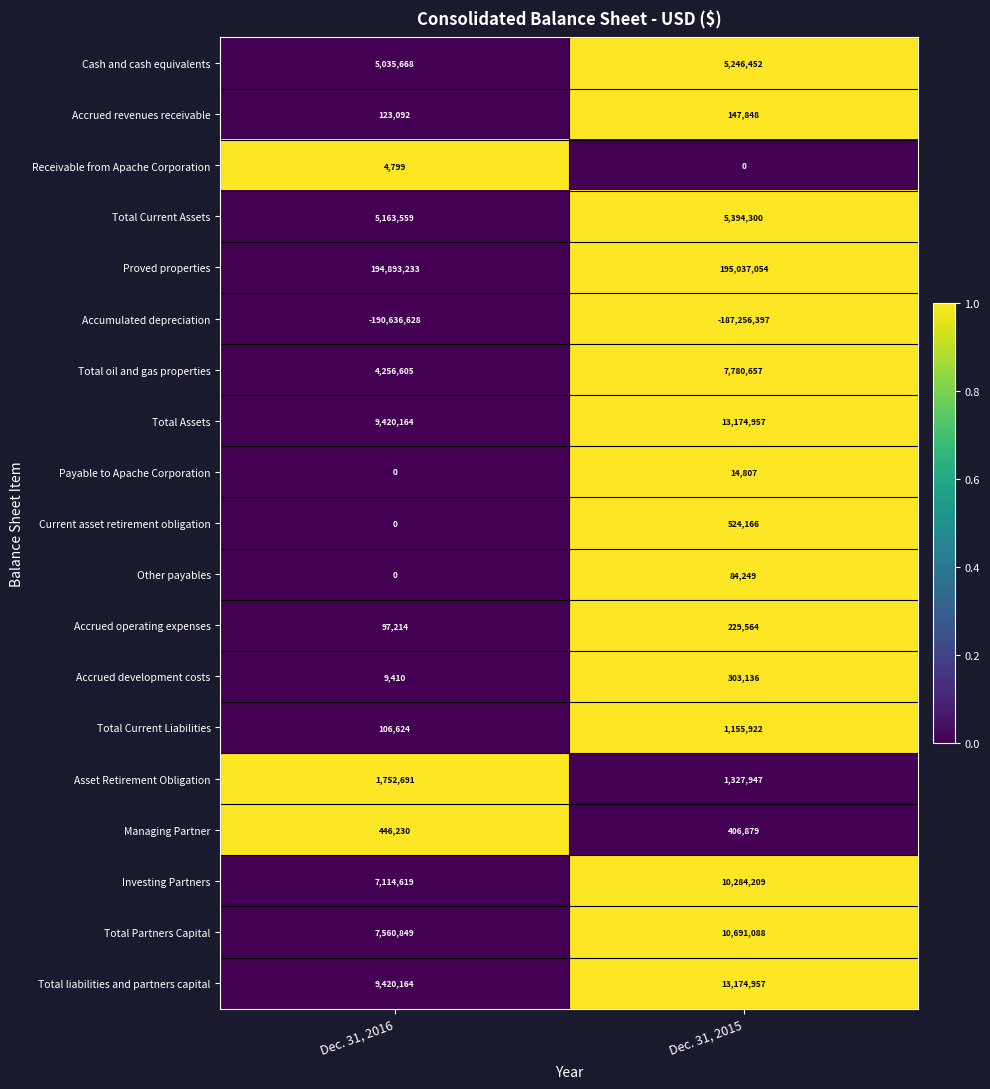

What is the total value across all series at Dec. 31, 2015?

77721795